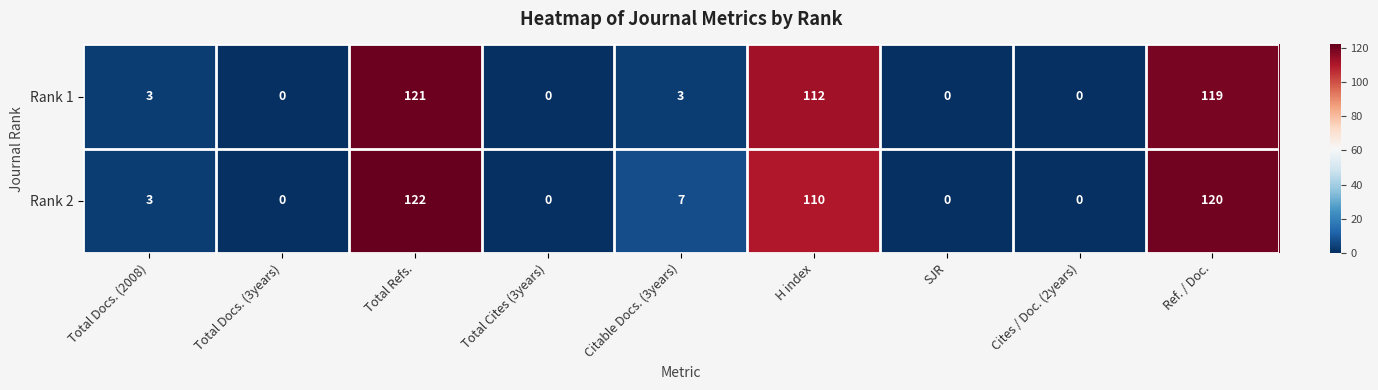

List the series in order of their peak value, lowest first.

Rank 1, Rank 2